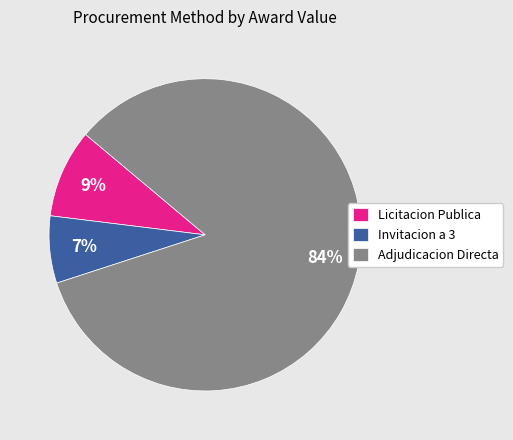

Which category accounts for the majority?

Adjudicacion Directa